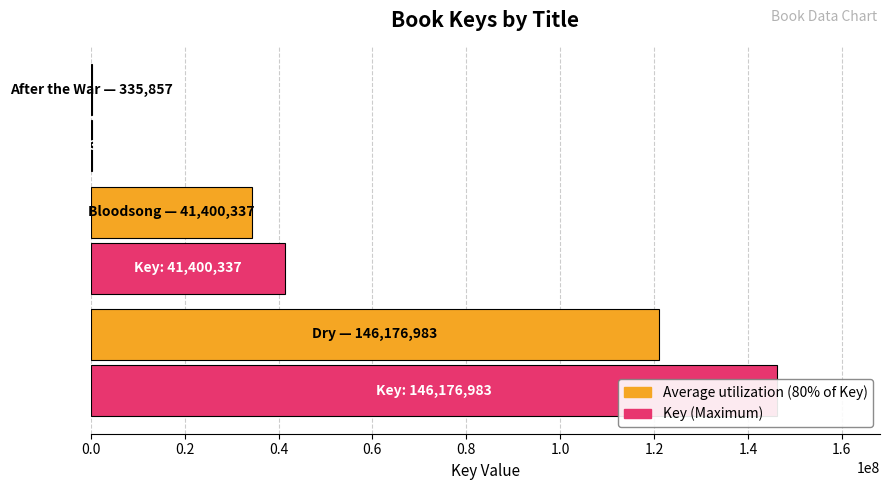

Count the values in the range 335857 to 146176983.

3